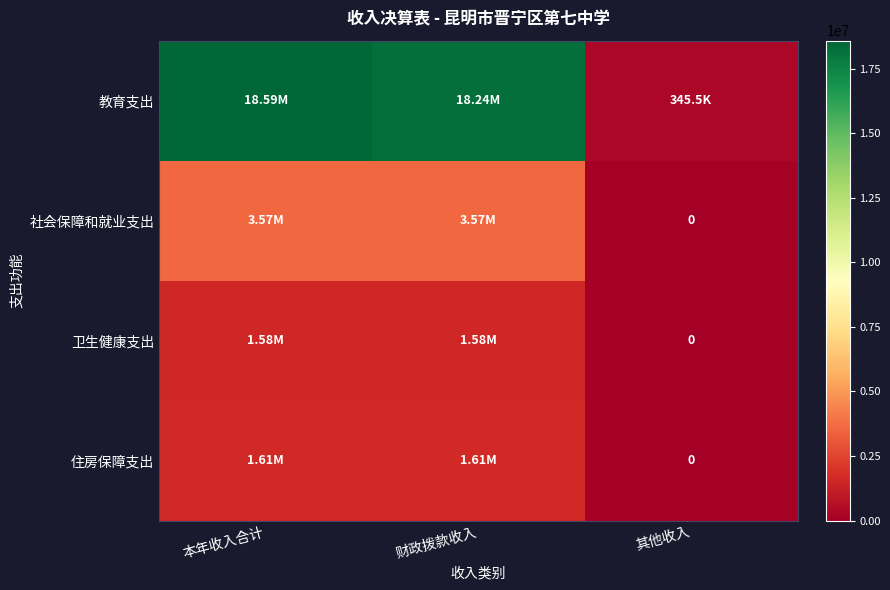

What is the difference between the highest and lowest values at 本年收入合计?

17009104.4